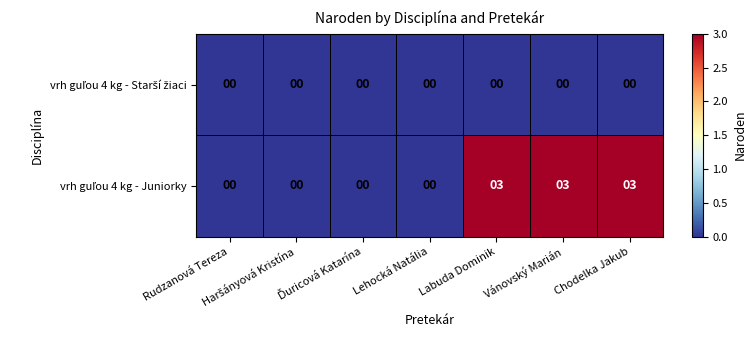

Count the number of data series in this chart.

2